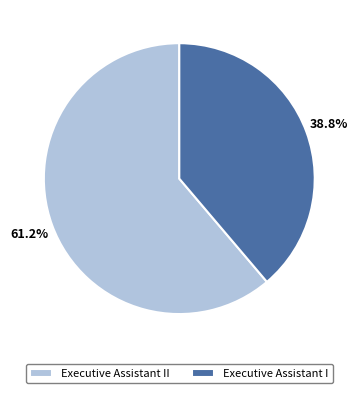

True or false: Executive Assistant I accounts for 39% of the total.

True